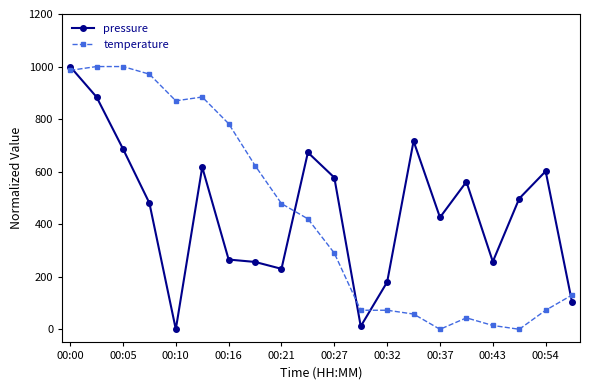

What is the value of the pressure point at the 16th from the left?

561.4